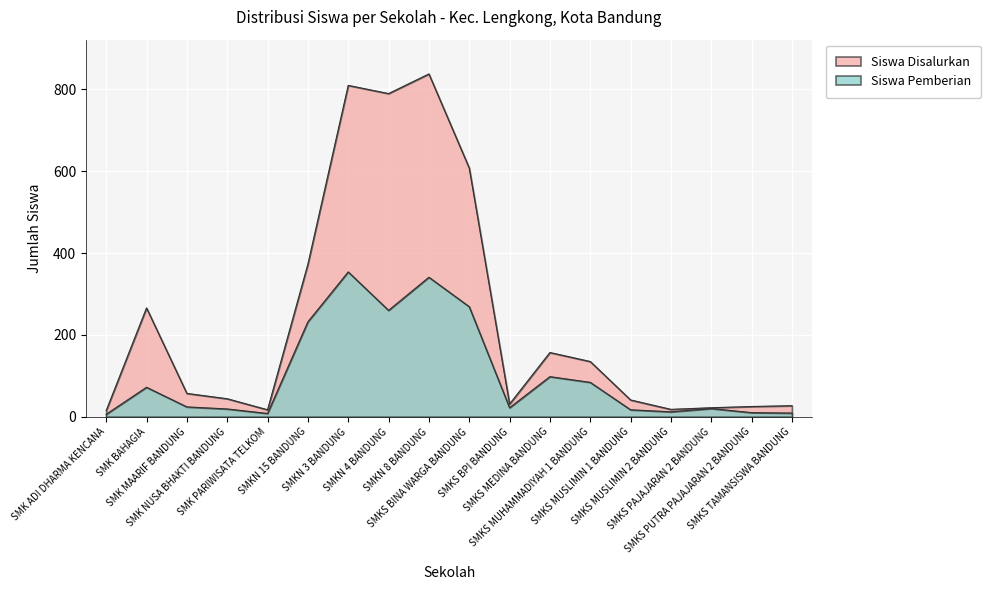

List the labels in order of Siswa Disalurkan value, largest first.

SMKN 8 BANDUNG, SMKN 3 BANDUNG, SMKN 4 BANDUNG, SMKS BINA WARGA BANDUNG, SMKN 15 BANDUNG, SMK BAHAGIA, SMKS MEDINA BANDUNG, SMKS MUHAMMADIYAH 1 BANDUNG, SMK MAARIF BANDUNG, SMK NUSA BHAKTI BANDUNG, SMKS MUSLIMIN 1 BANDUNG, SMKS BPI BANDUNG, SMKS TAMANSISWA BANDUNG, SMKS PUTRA PAJAJARAN 2 BANDUNG, SMKS PAJAJARAN 2 BANDUNG, SMKS MUSLIMIN 2 BANDUNG, SMK PARIWISATA TELKOM, SMK ADI DHARMA KENCANA